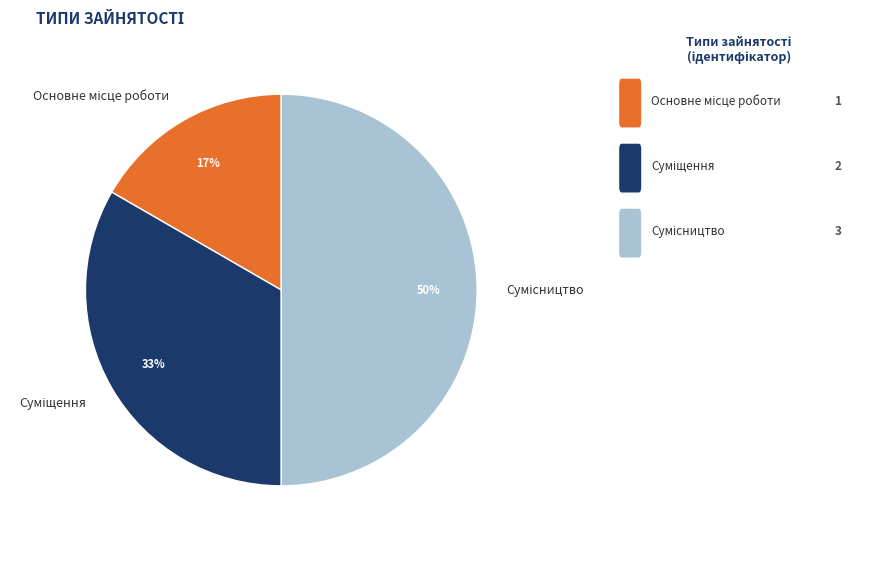

To the nearest percent, what is the difference between the largest and smallest slice percentages?

33%